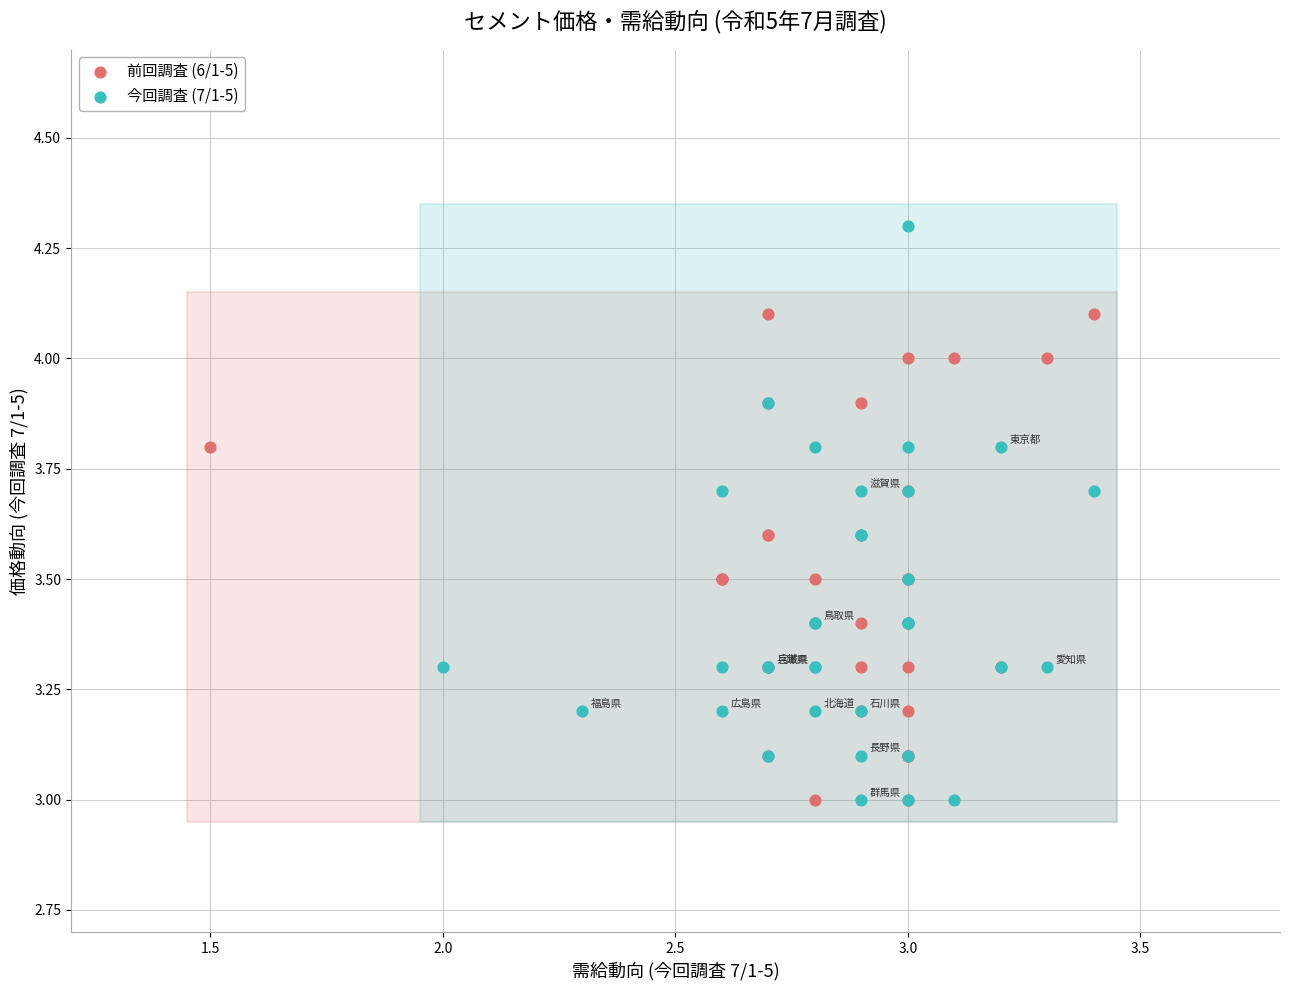

Which series contains the highest Y value?

今回調査 (7/1-5)